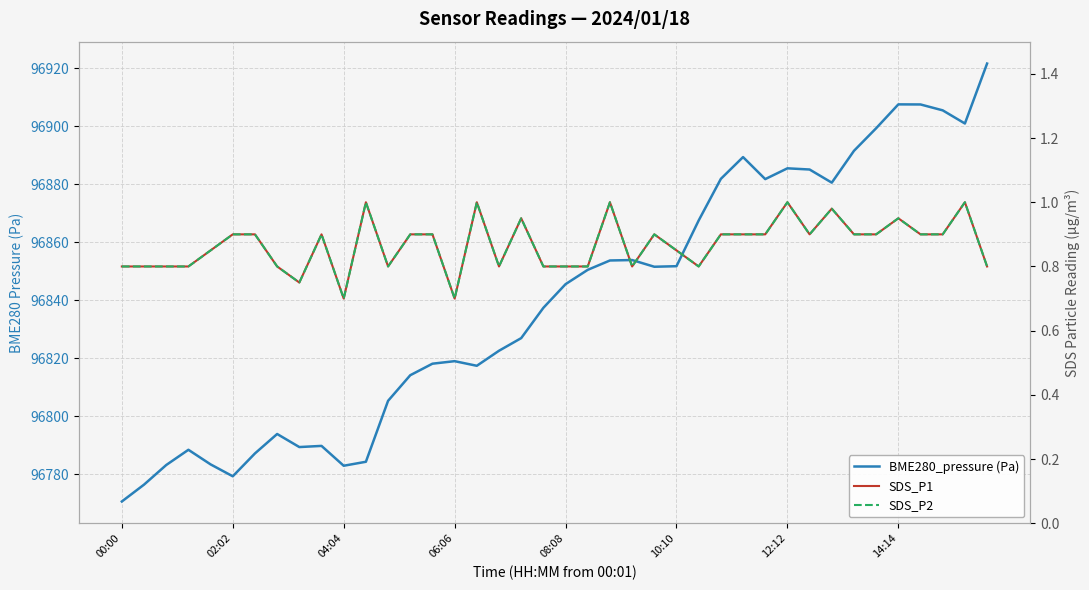

Between 17 and 30, which is larger?

30